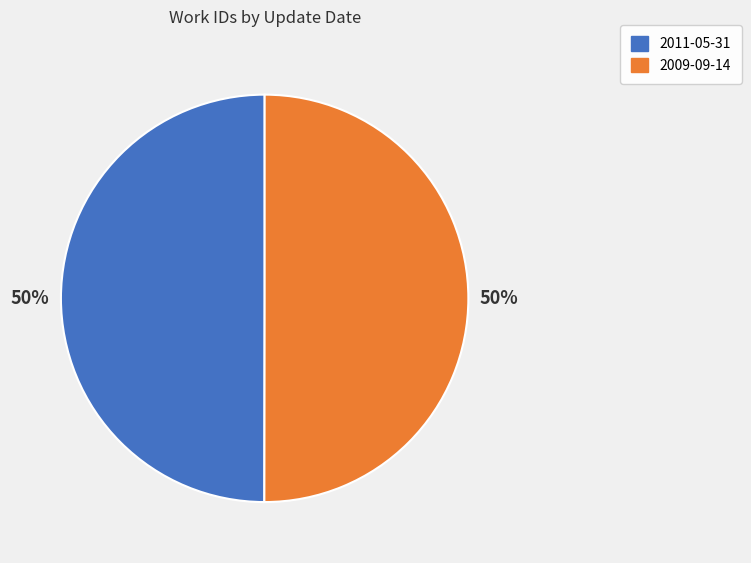

The 2011-05-31 slice represents 59% of the pie. True or false?

False